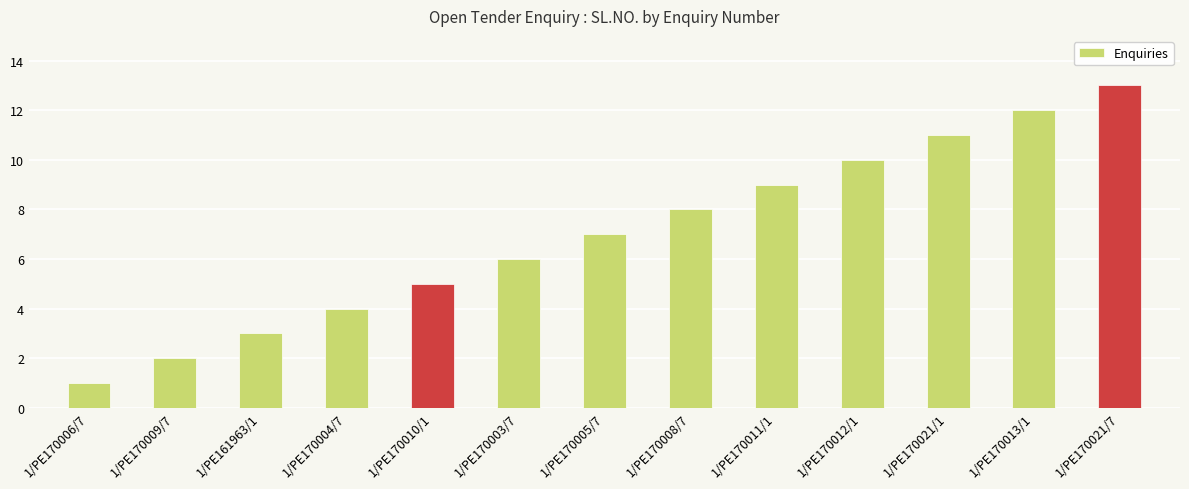

Which has a higher value, 1/PE170013/1 or 1/PE170021/1?

1/PE170013/1